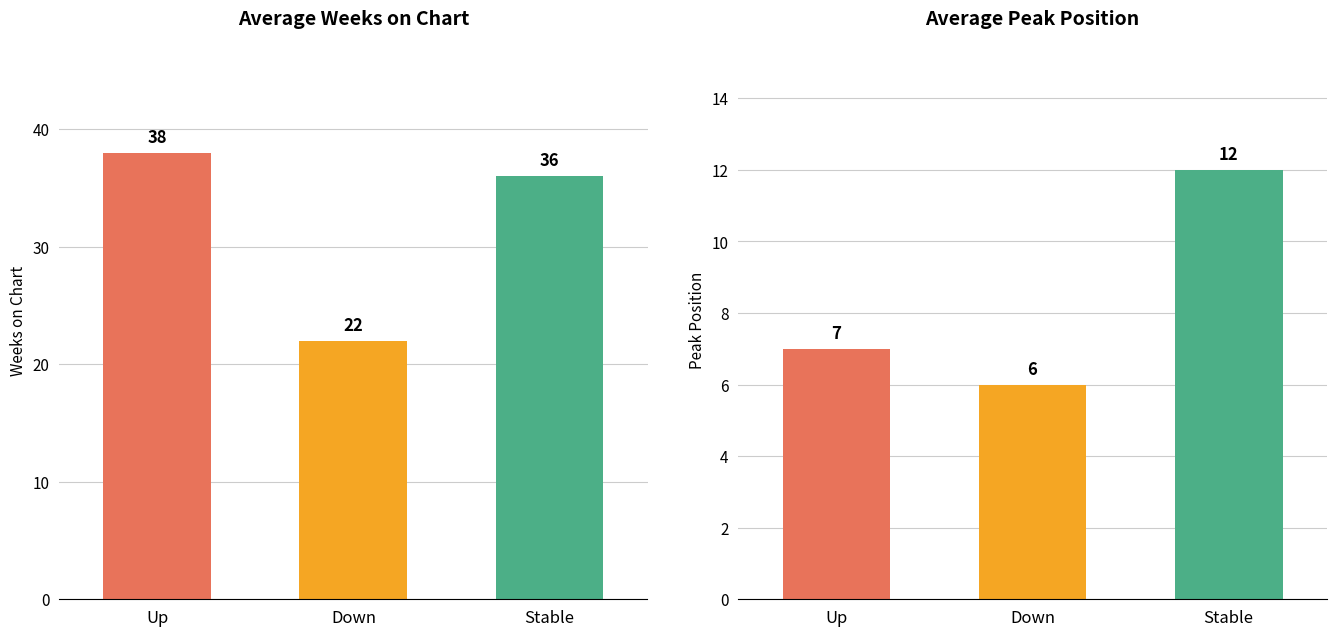

True or false: Avg Peak Position has a value of 4 at Up.

False